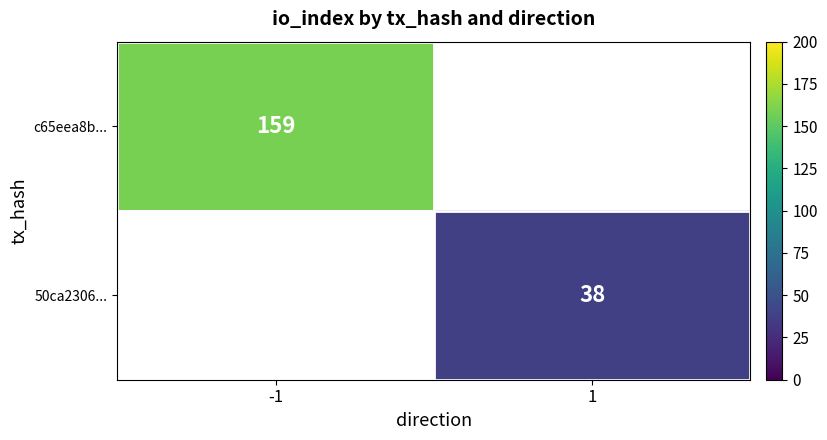

True or false: 50ca2306... has a value of 9 at 1.

False